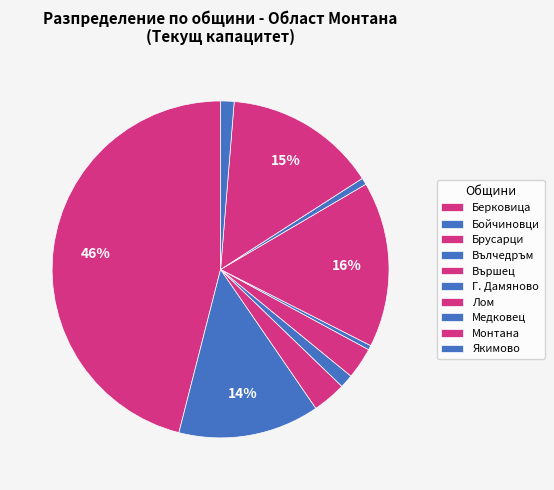

Count the number of slices in the pie.

10